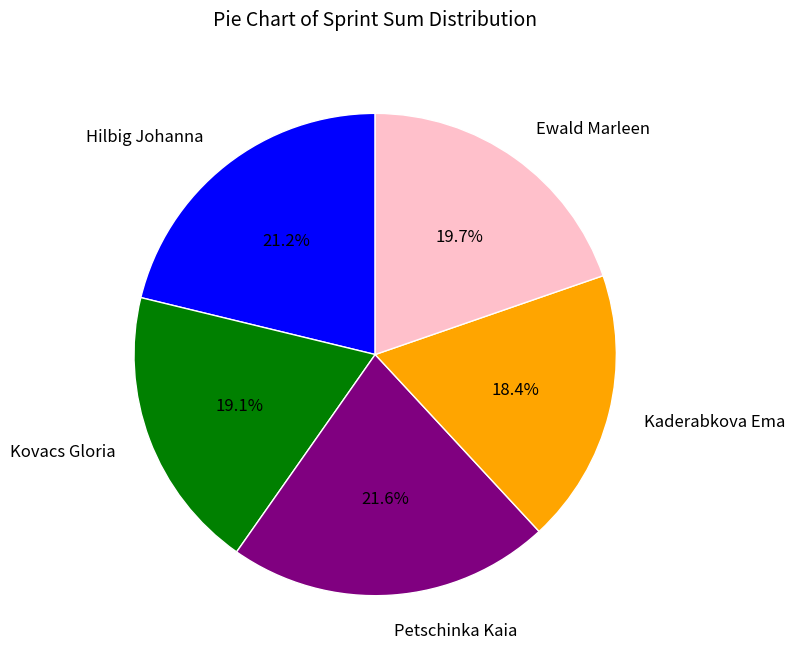

Is it true that Kaderabkova Ema is 18% of the pie?

True